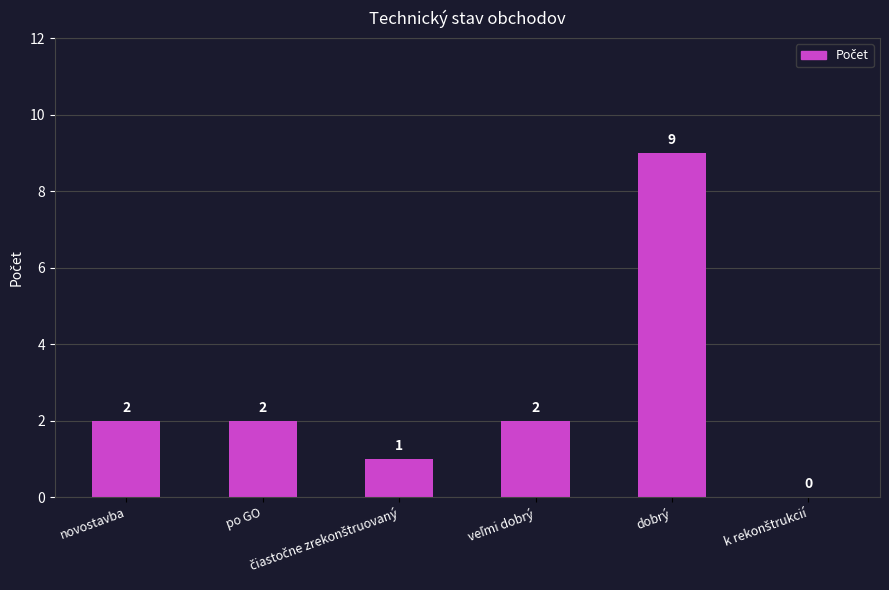

What is the change in value from po GO to dobrý?

+7